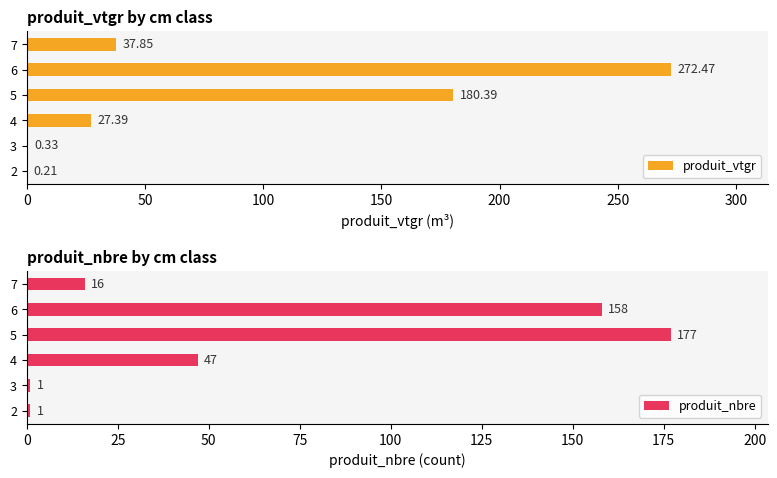

Count the number of categories in the chart.

6